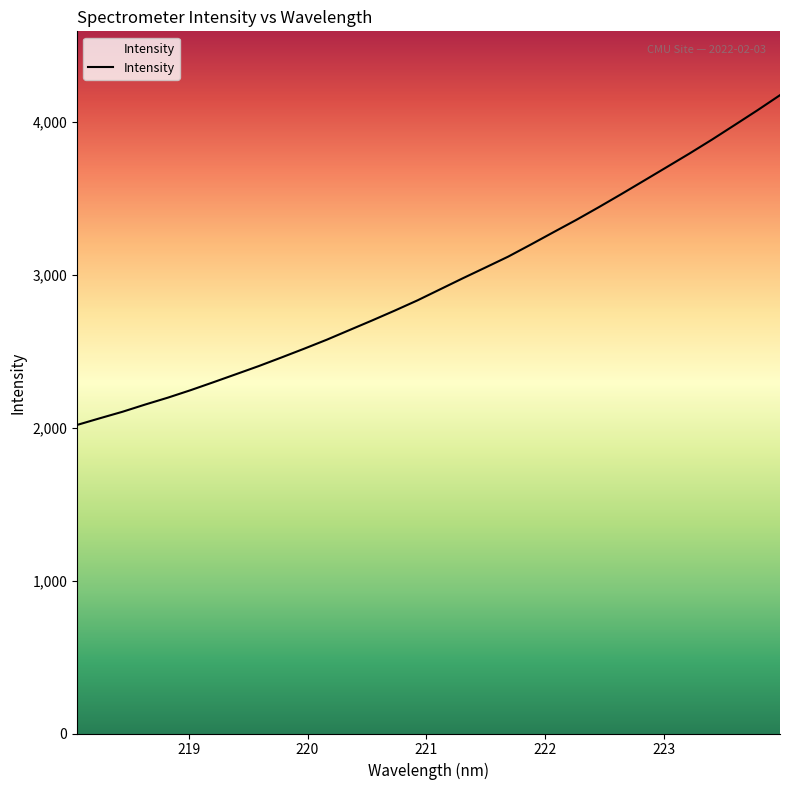

What is the difference between the maximum and minimum values?

2155.4